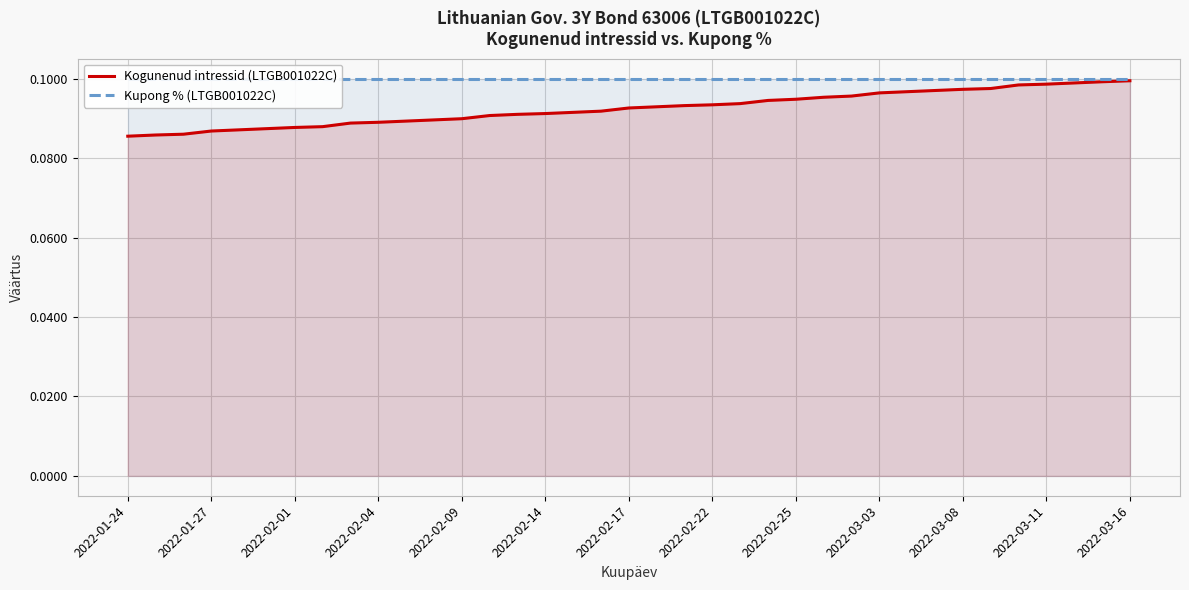

At which label does Kupong % (LTGB001022C) reach its peak?

2022-01-24